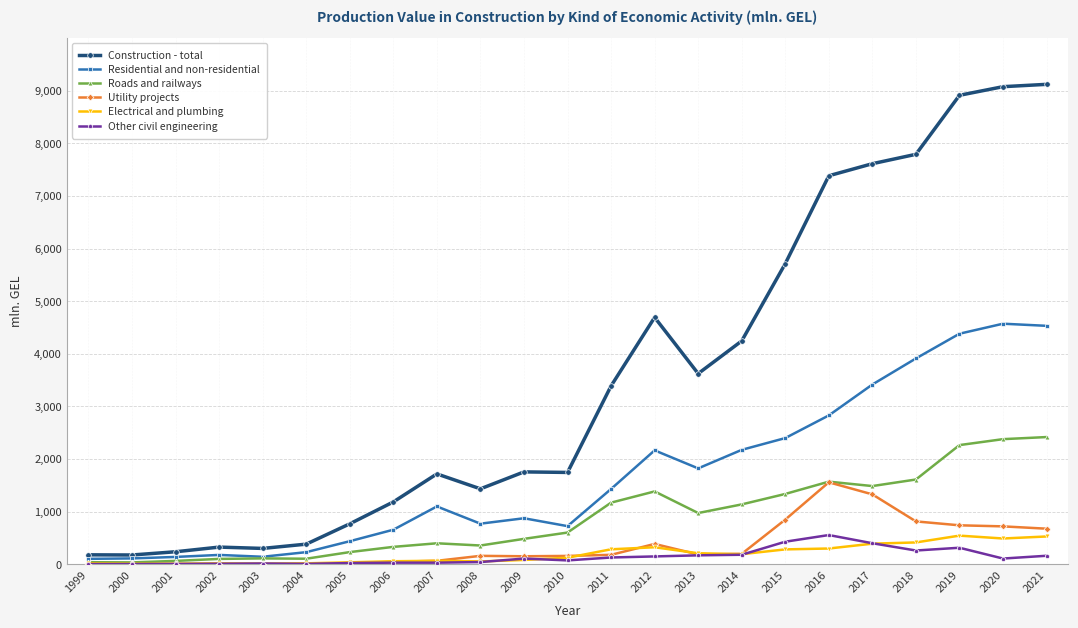

How many values in the Other civil engineering series are below 110?

11